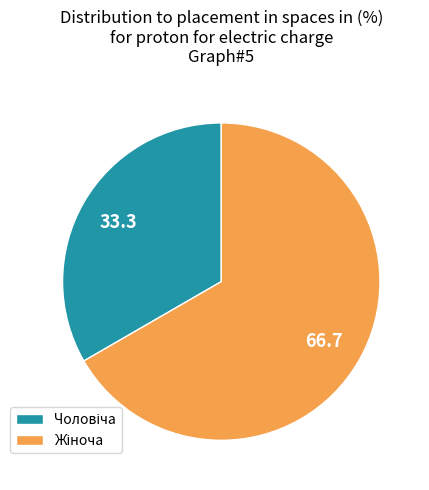

Is there any slice that represents more than half of the pie?

Yes